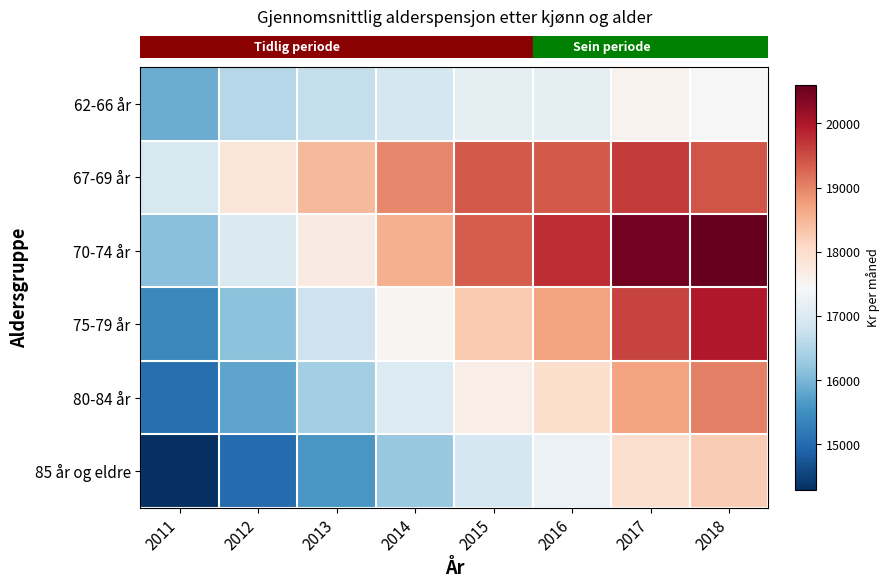

What is the minimum value shown in the chart?

14285.1